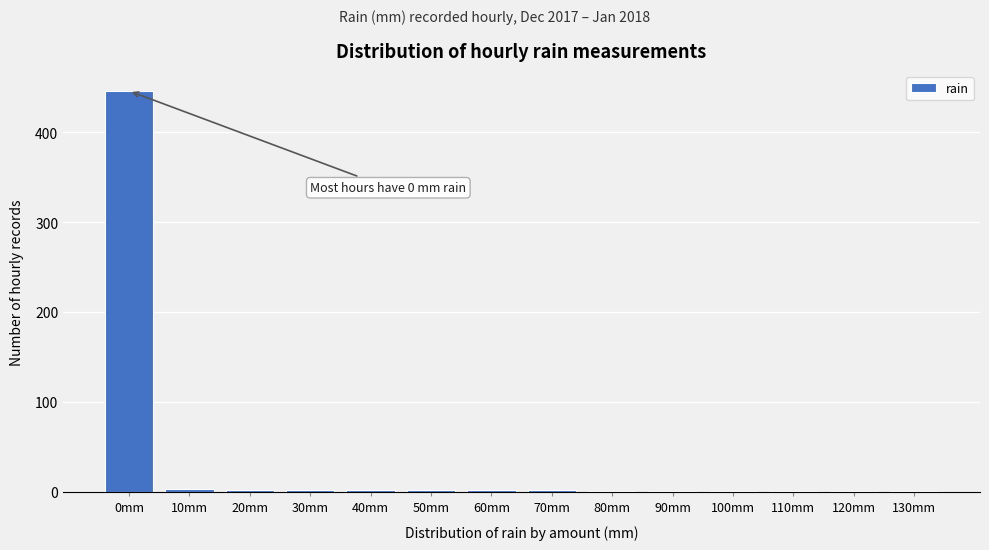

What is the sum of all values?

468